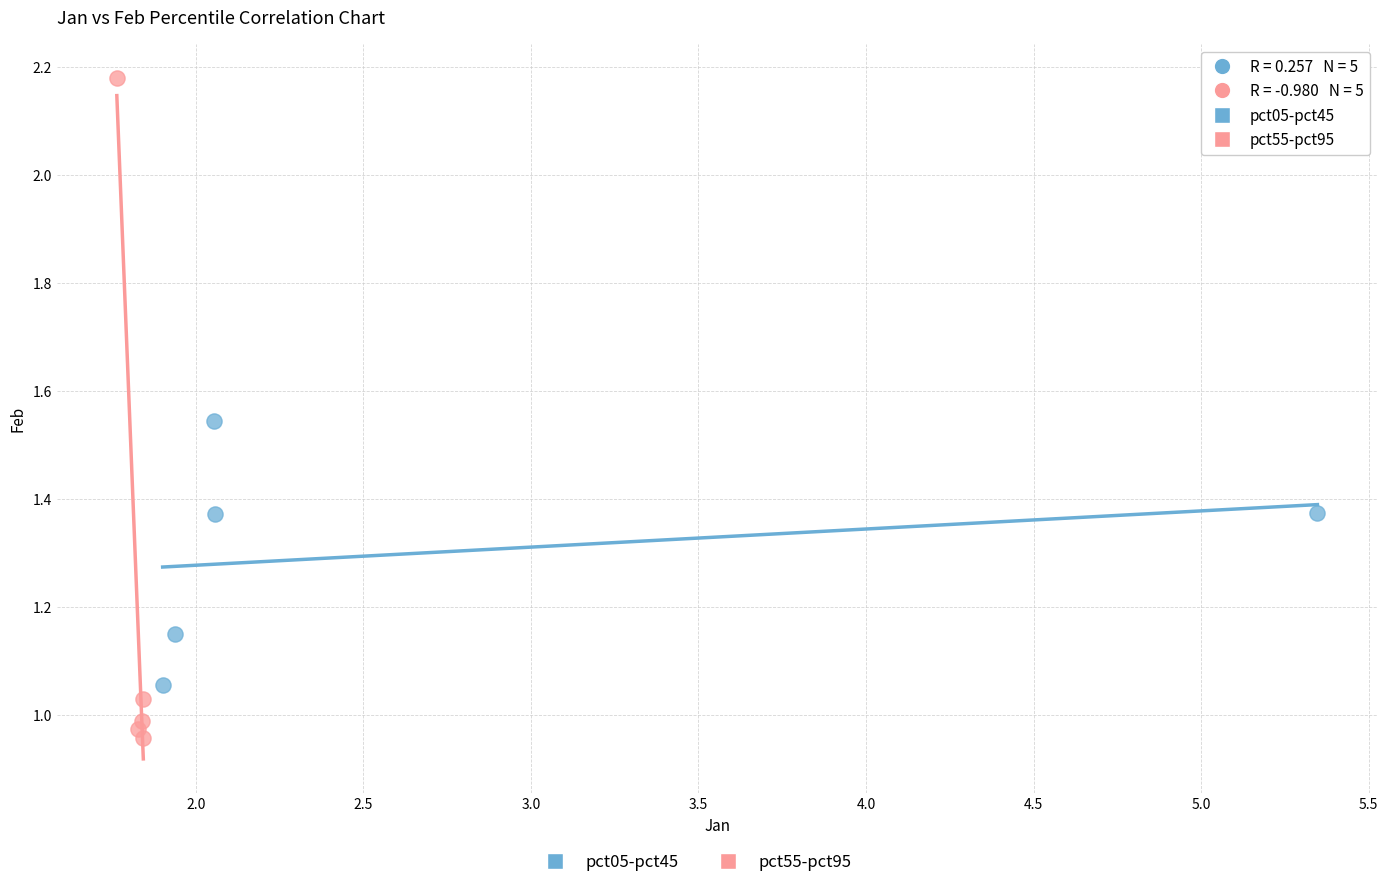

Which series contains the highest Y value?

pct55-pct95